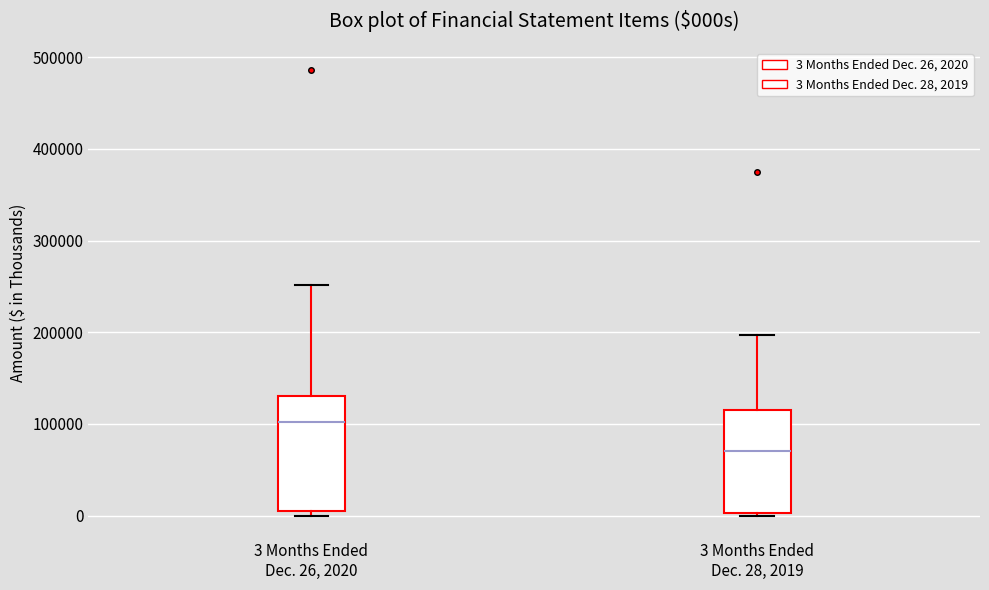

Which box has the highest median line?

3 Months Ended Dec. 26, 2020